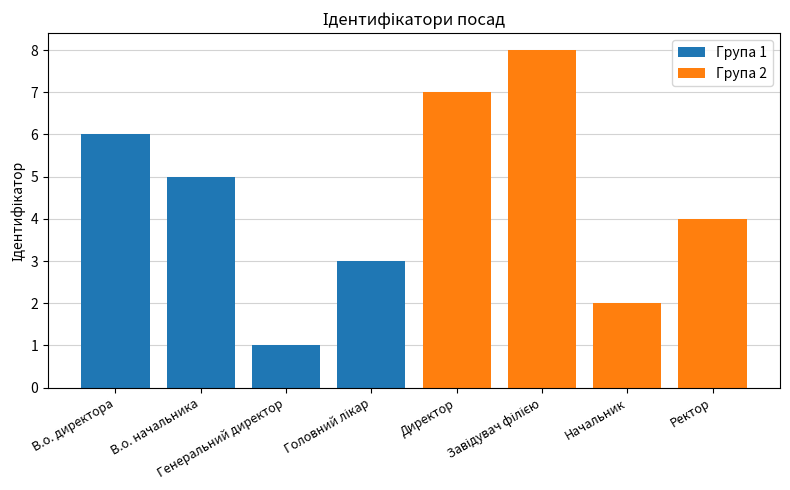

True or false: the data shows 6 at В.о. директора.

True